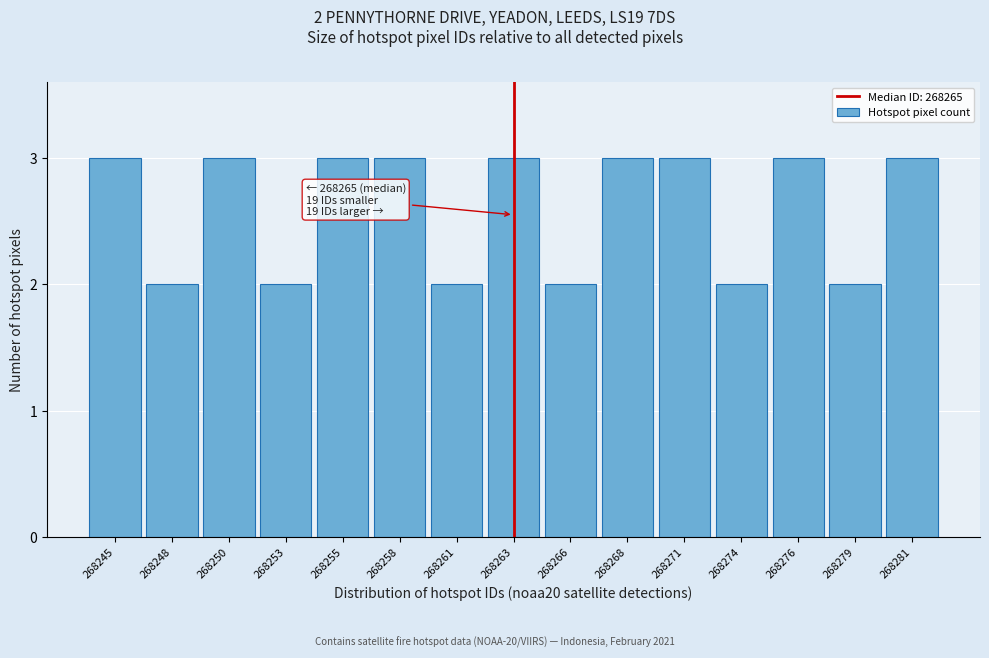

Reading left to right, list all the values displayed in this chart.

268245=3	268248=2	268250=3	268253=2	268255=3	268258=3	268261=2	268263=3	268266=2	268268=3	268271=3	268274=2	268276=3	268279=2	268281=3